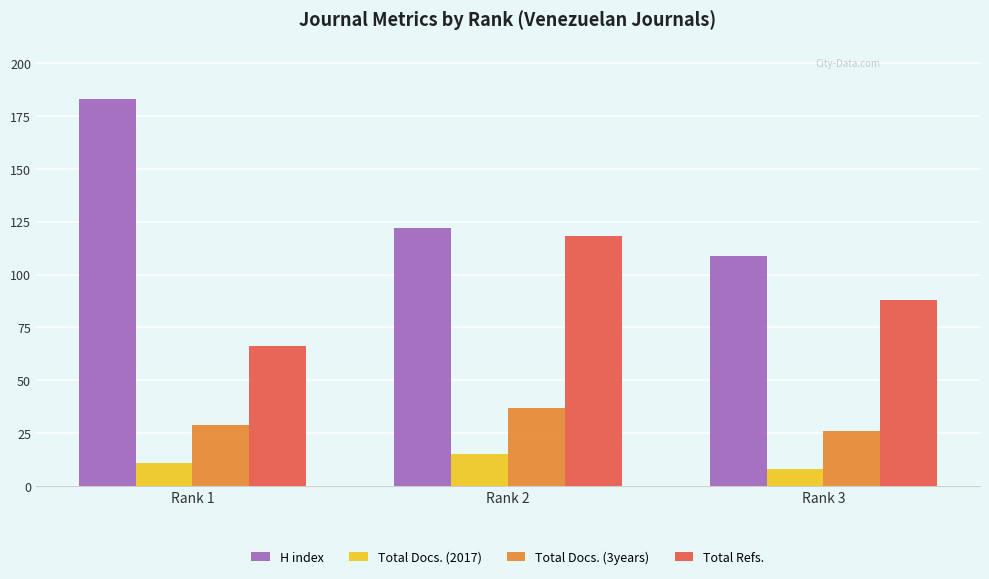

How many groups of bars are there?

3